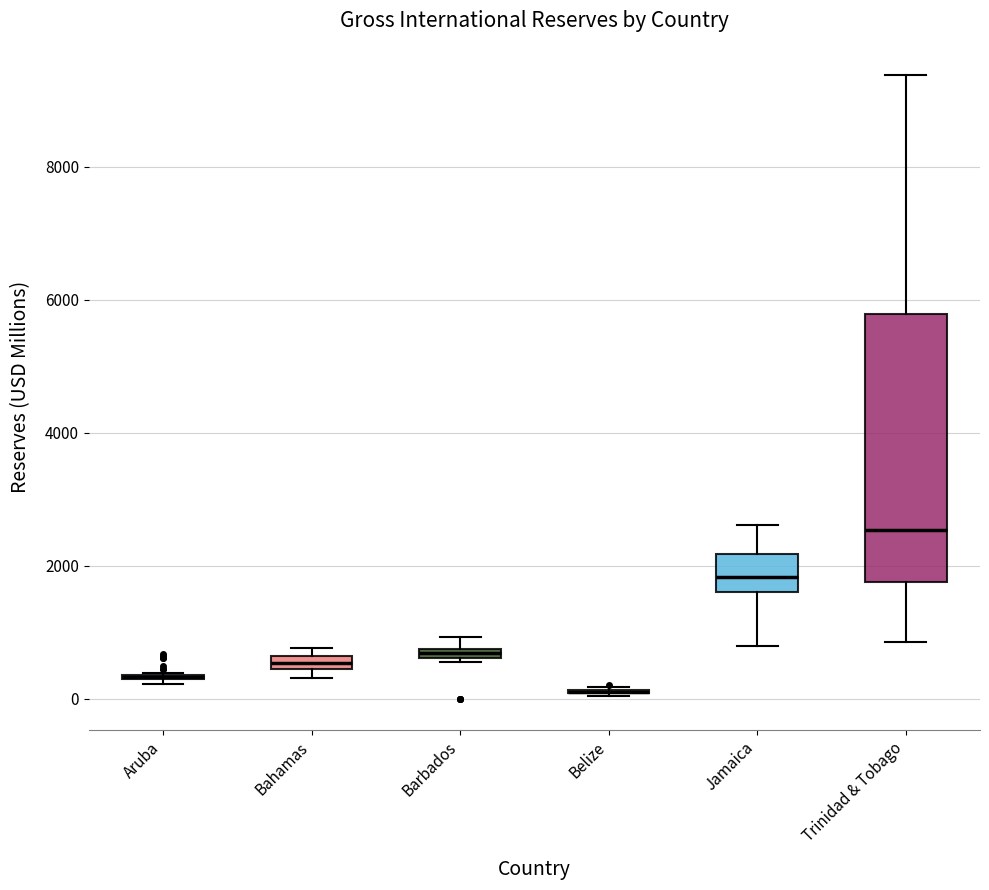

Comparing the boxes themselves (not the whiskers), which one is the tallest?

Trinidad & Tobago